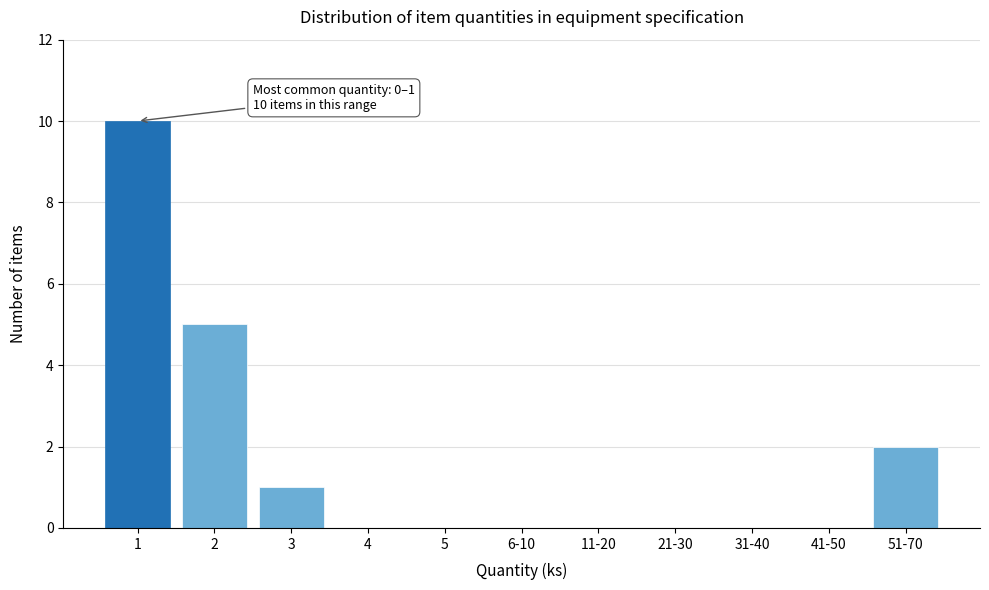

Reading left to right, list all the values displayed in this chart.

1=10	2=5	3=1	4=0	5=0	6-10=0	11-20=0	21-30=0	31-40=0	41-50=0	51-70=2